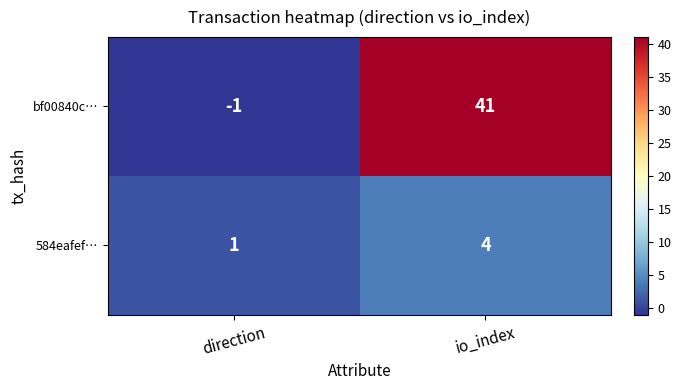

Reading right to left, transcribe all the data shown in this chart.

bf00840c…: 41	-1
584eafef…: 4	1